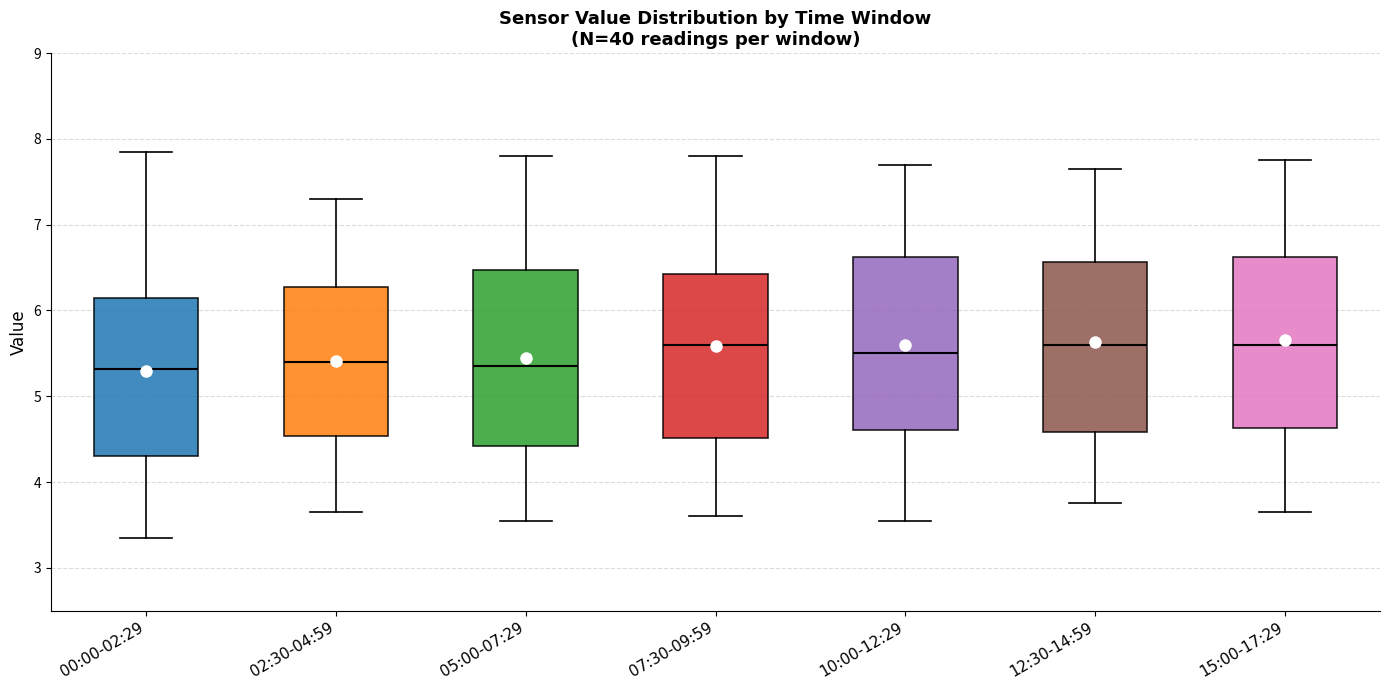

Reading left to right, read every box against the y-axis: the position of its median line, the range the box covers, and the ends of its whiskers. The values are not printed on the chart, so give them approximately, as read against the axis.

00:00-02:29: median 5.3, box 4.3 to 6.1, whiskers 3.4 to 7.9
02:30-04:59: median 5.4, box 4.5 to 6.3, whiskers 3.7 to 7.3
05:00-07:29: median 5.4, box 4.4 to 6.5, whiskers 3.6 to 7.8
07:30-09:59: median 5.6, box 4.5 to 6.4, whiskers 3.6 to 7.8
10:00-12:29: median 5.5, box 4.6 to 6.6, whiskers 3.6 to 7.7
12:30-14:59: median 5.6, box 4.6 to 6.6, whiskers 3.8 to 7.7
15:00-17:29: median 5.6, box 4.6 to 6.6, whiskers 3.7 to 7.8